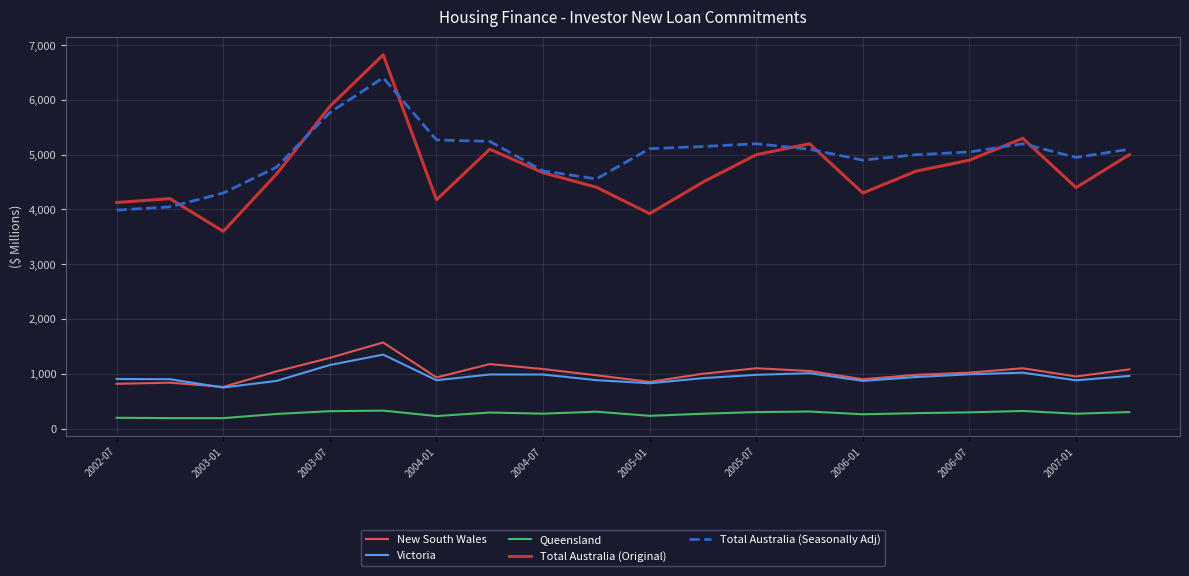

Count the number of data series in this chart.

5